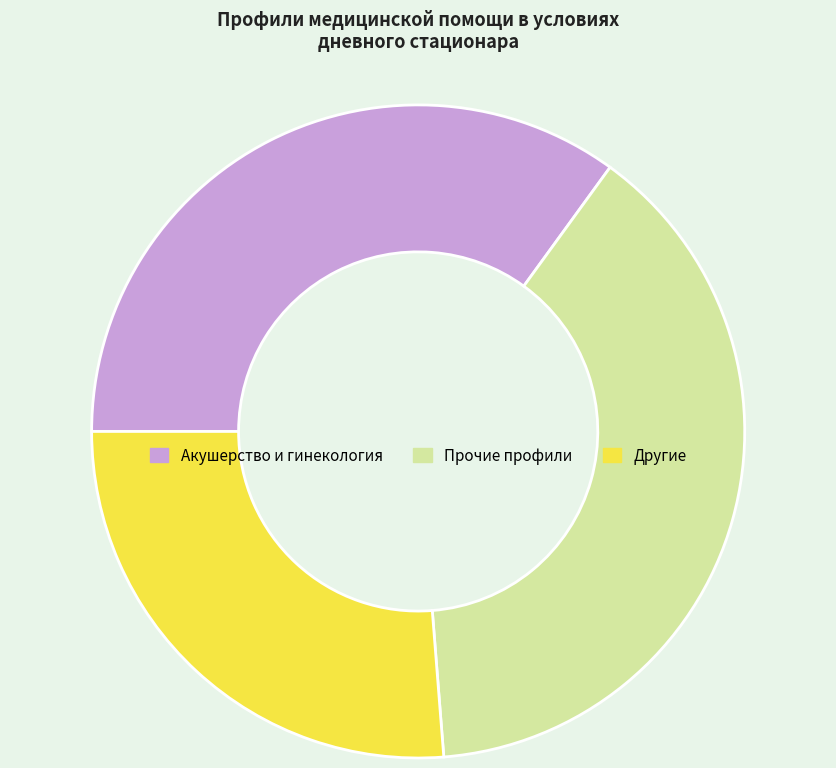

Is there any slice that represents more than half of the pie?

No